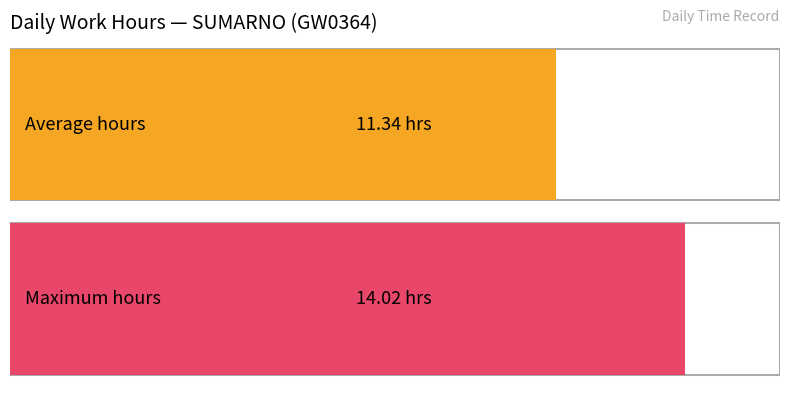

What is the greatest value displayed?

14.0